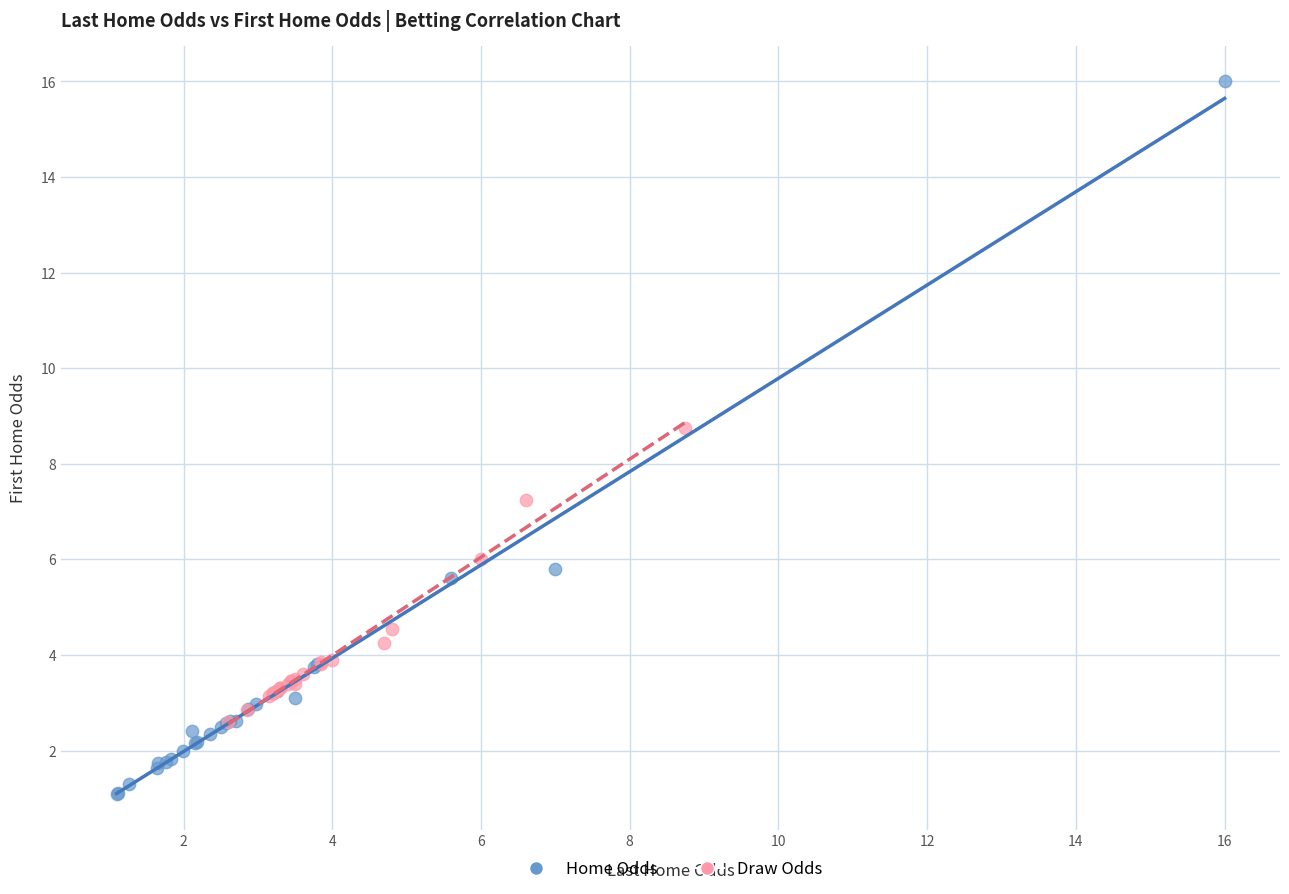

Which series contains the lowest Y value?

Home Odds